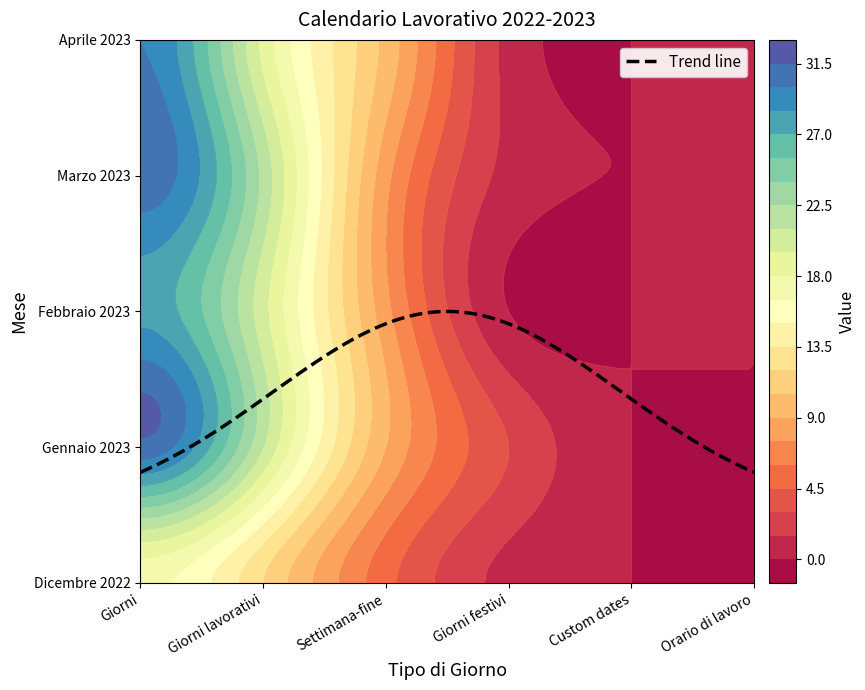

Which series has the largest total across all categories?

Gennaio 2023